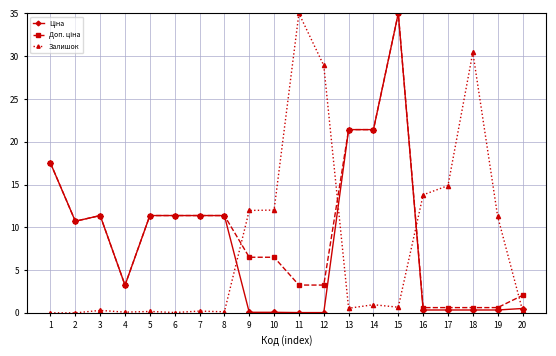

Between 14 and 18, which series saw the biggest shift?

Залишок